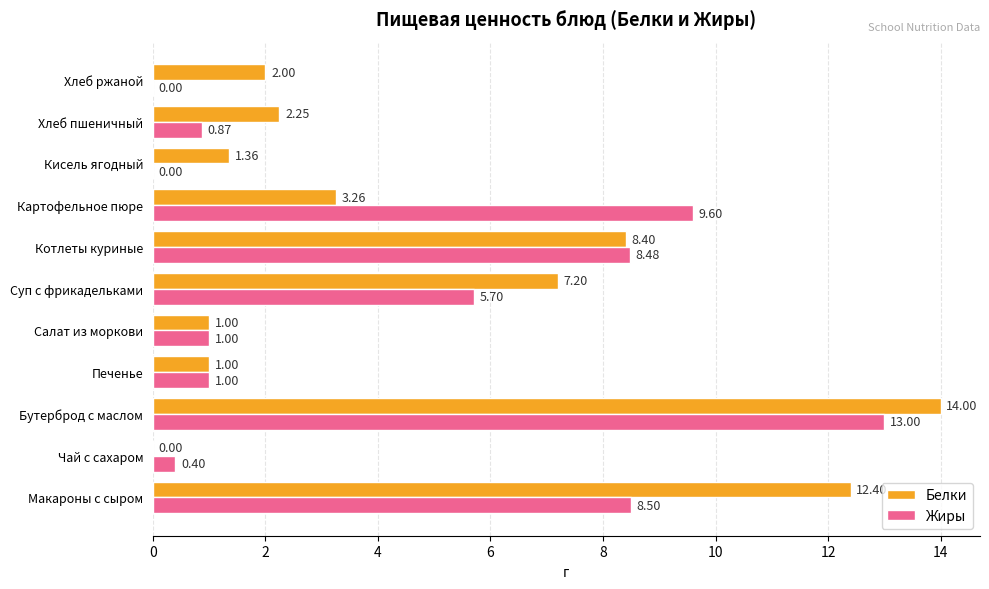

What is the total value across all series at Салат из моркови?

2.0